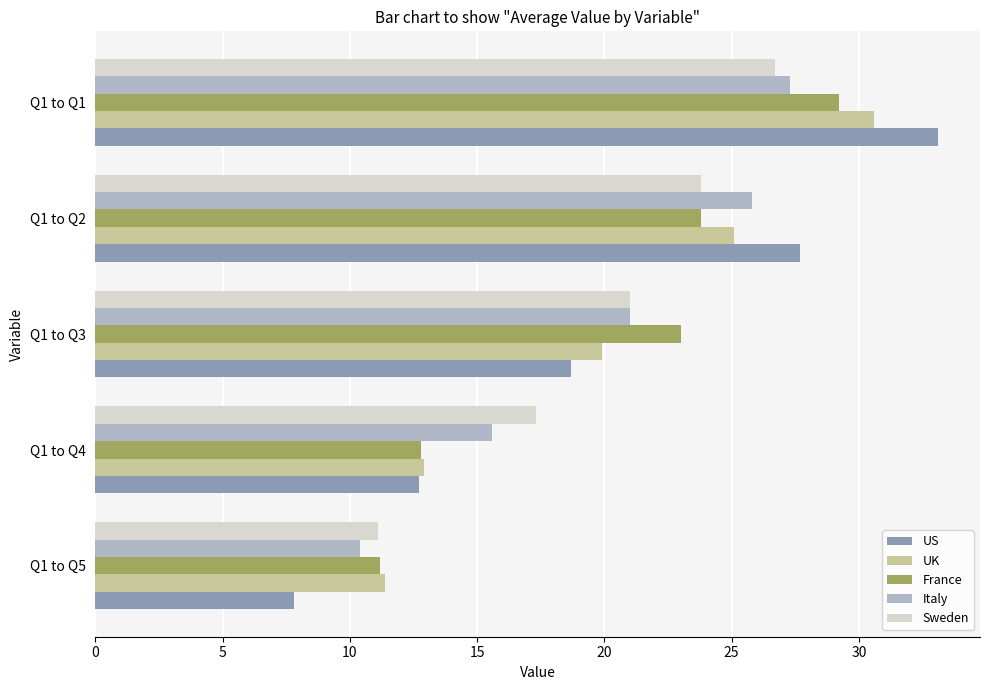

Which series changed the most between Q1 to Q4 and Q1 to Q1?

US